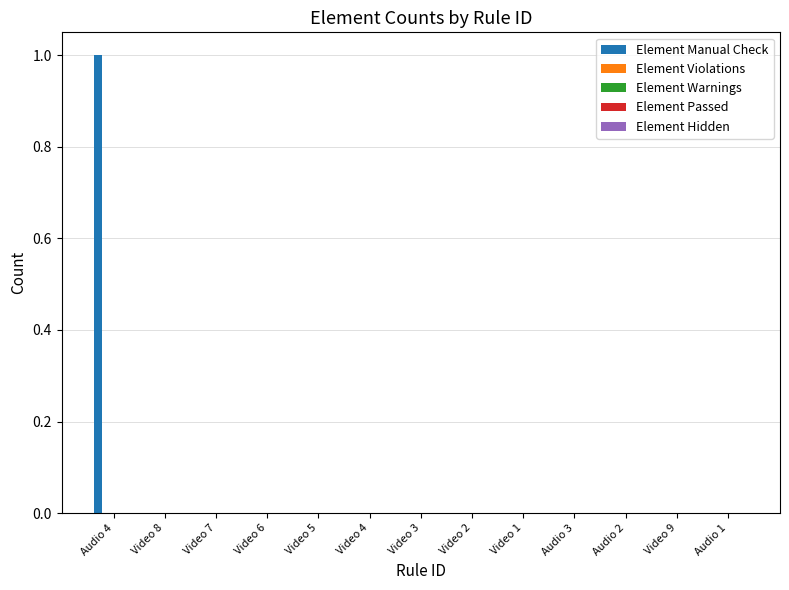

Are the bars horizontal?

No